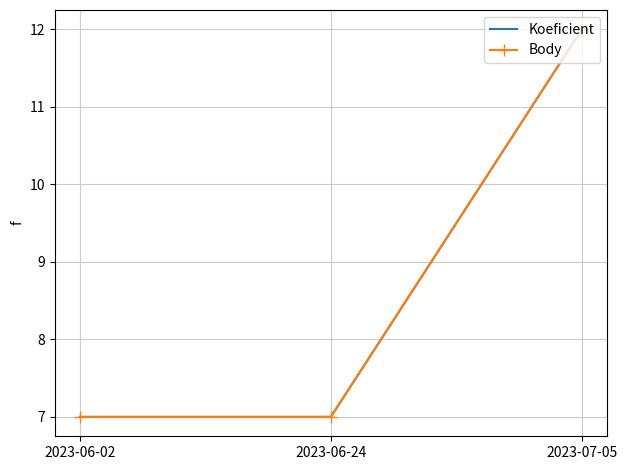

What is the lowest value of the Body series?

7